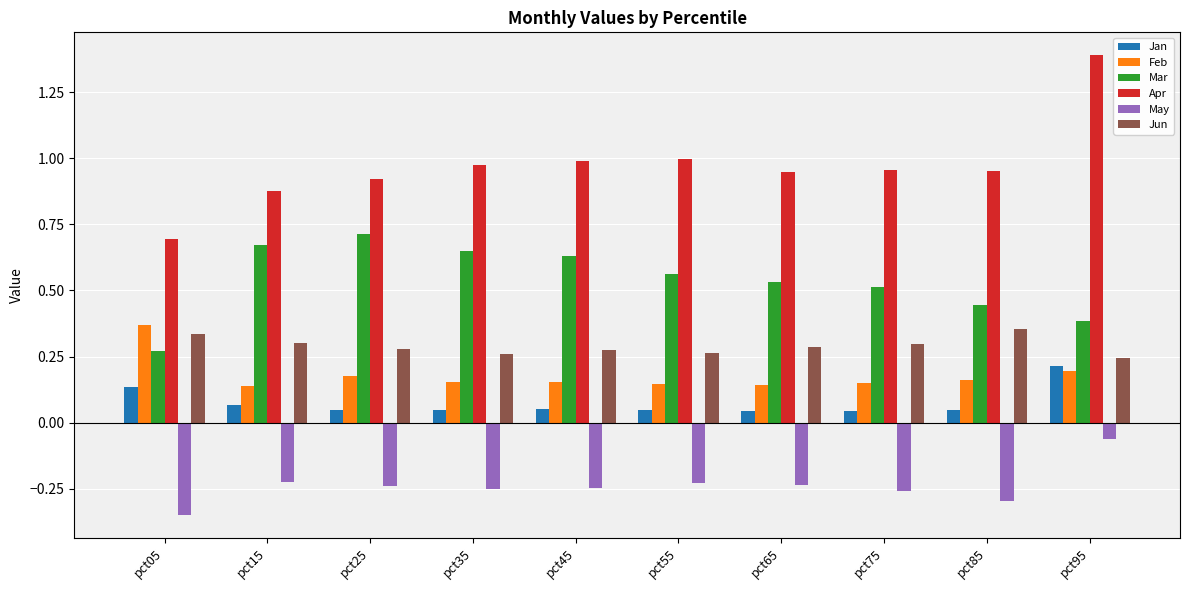

Rank the series at pct05 from lowest to highest value.

May, Jan, Mar, Jun, Feb, Apr